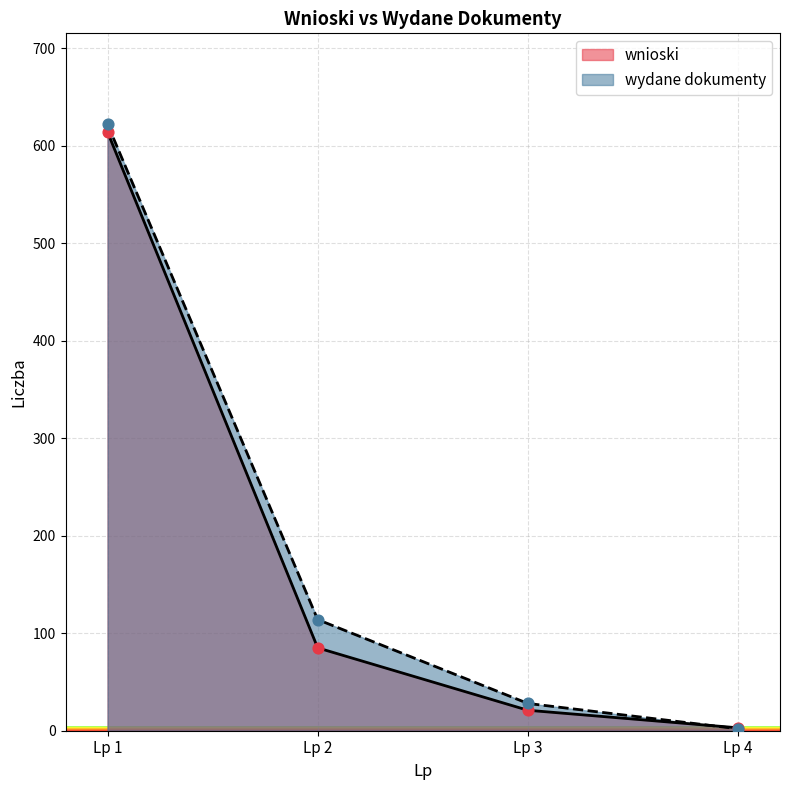

Which series reaches the minimum Y coordinate?

wydane dokumenty